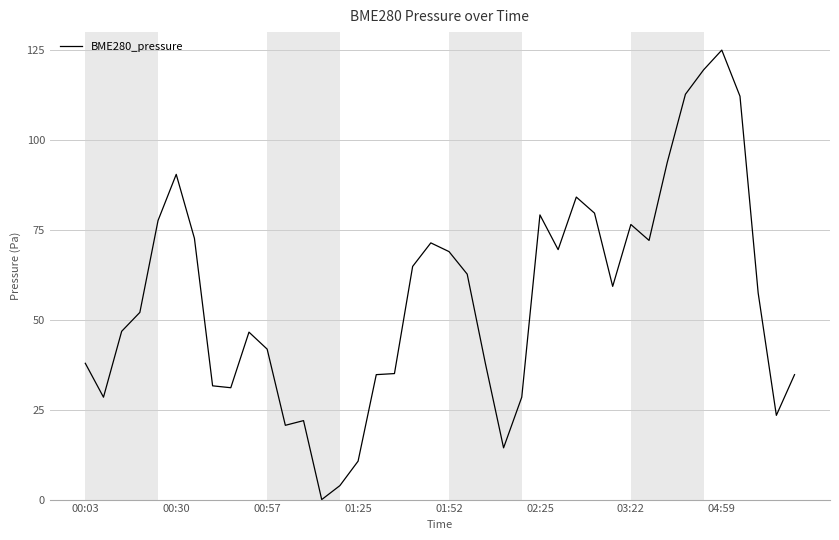

What is the greatest value displayed?

125.0